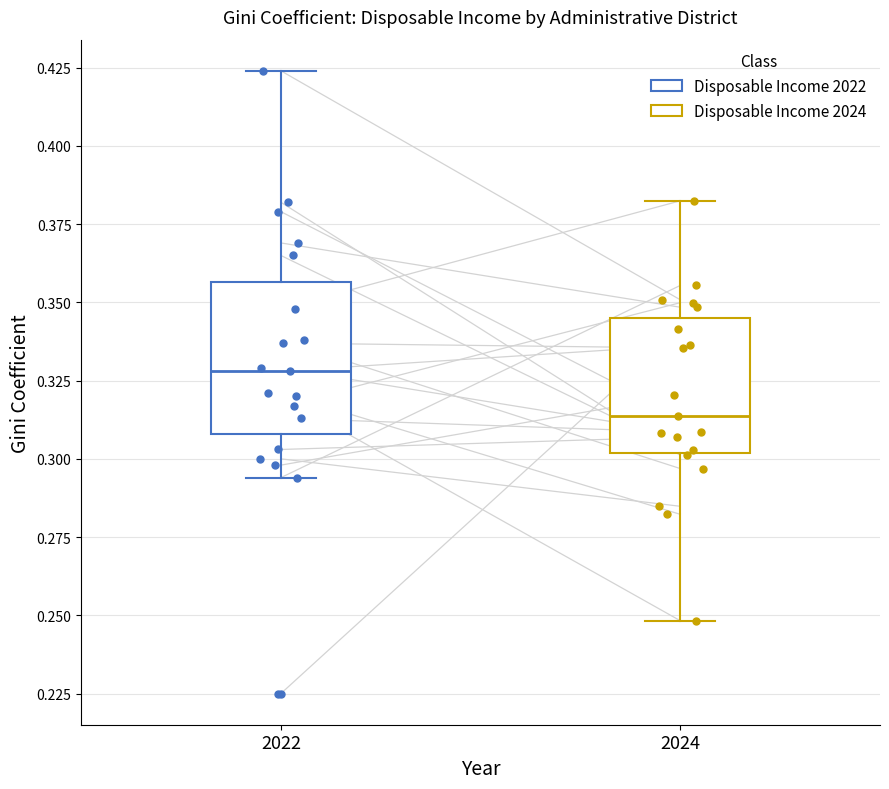

Where is the upper edge of the box at x = 2024 on the y-axis? The values are not printed on the chart, so give them approximately, as read against the axis.

0.345